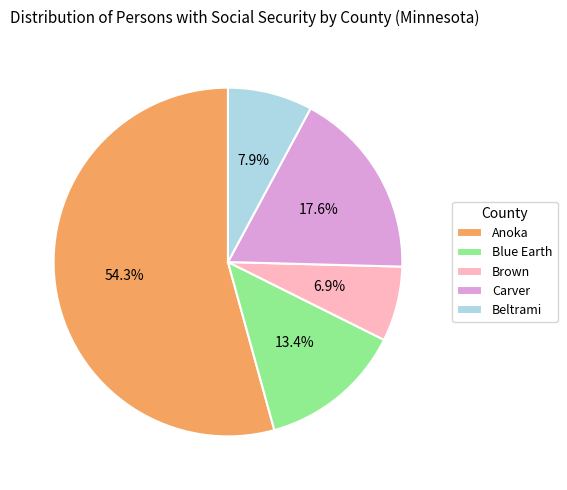

What is the ratio of the value at Carver to the value at Anoka?

0.3